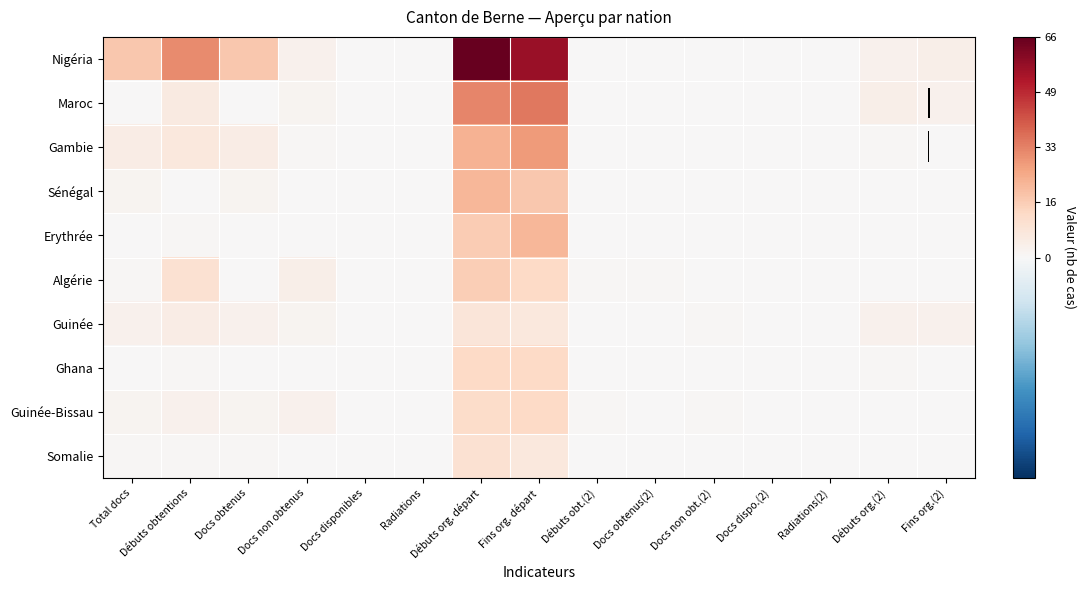

The value of Guinée-Bissau at Débuts org.(2) is -0.1. True or false?

False